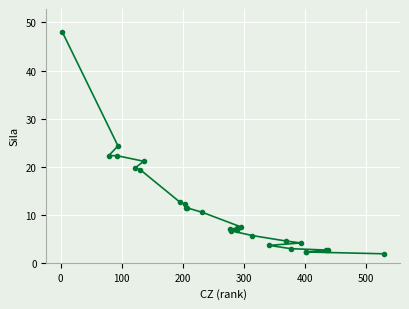

Count the number of data series in this chart.

1